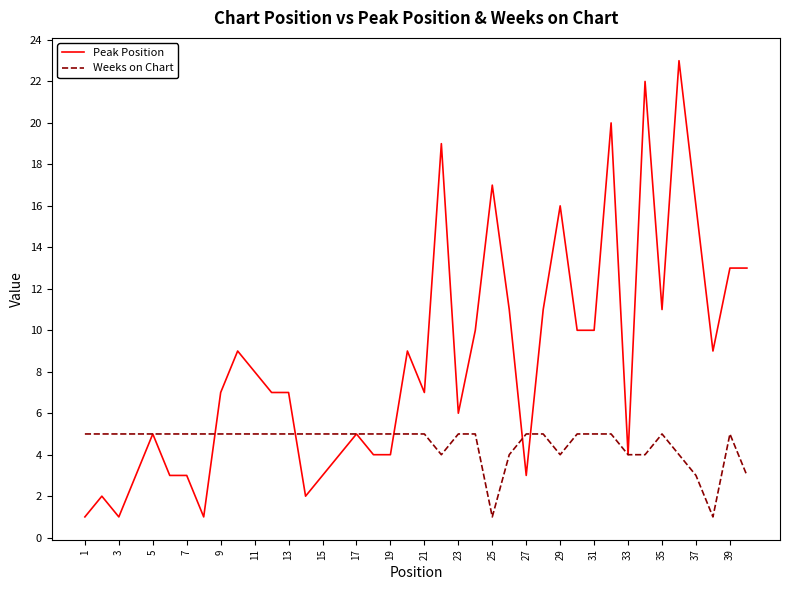

Rank the series by their maximum value, from highest to lowest.

Peak Position, Weeks on Chart